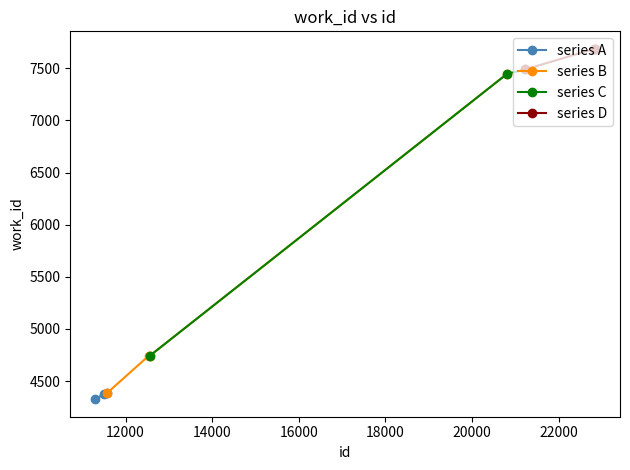

Rank the categories by value from lowest to highest.

11300, 11495, 11580, 12542, 12567, 20807, 21232, 22822, 22838, 22842